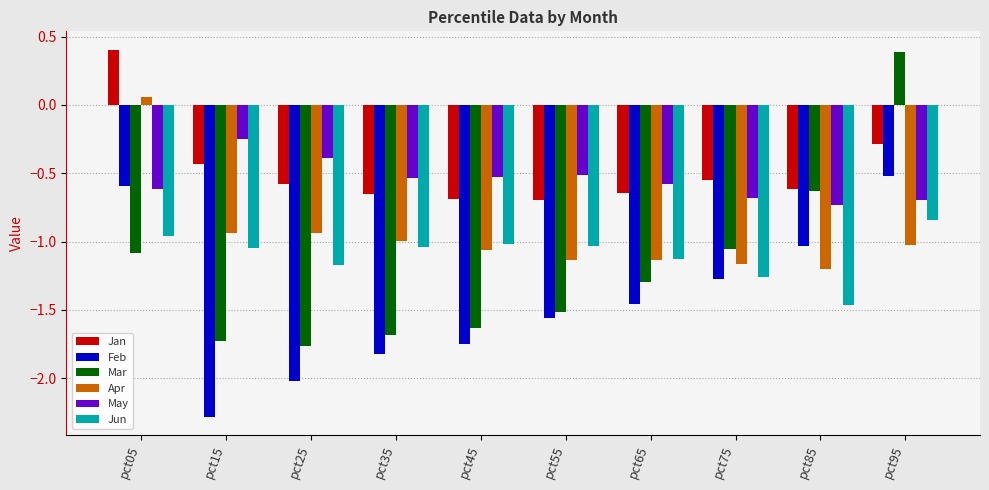

What is the total value across all series at pct15?

-6.7